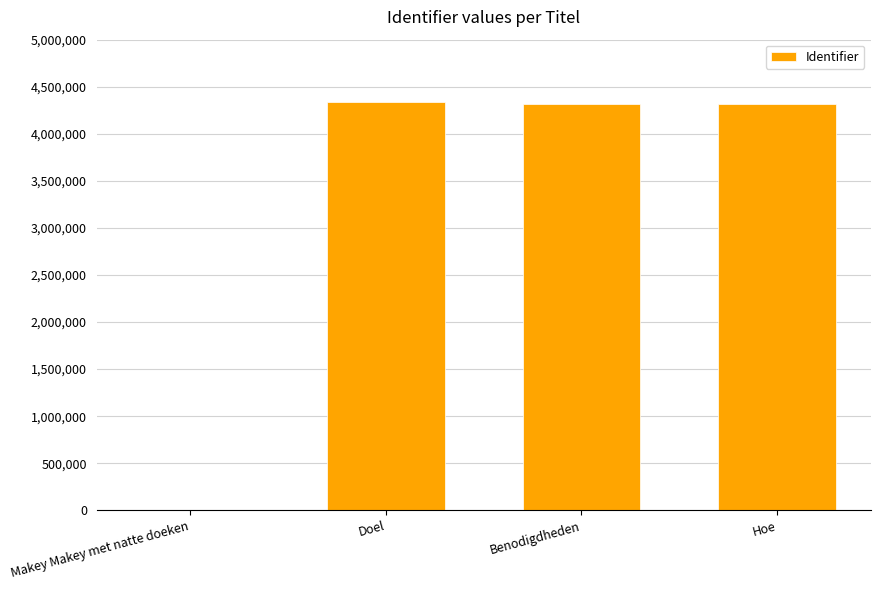

Does the chart contain stacked bars?

No